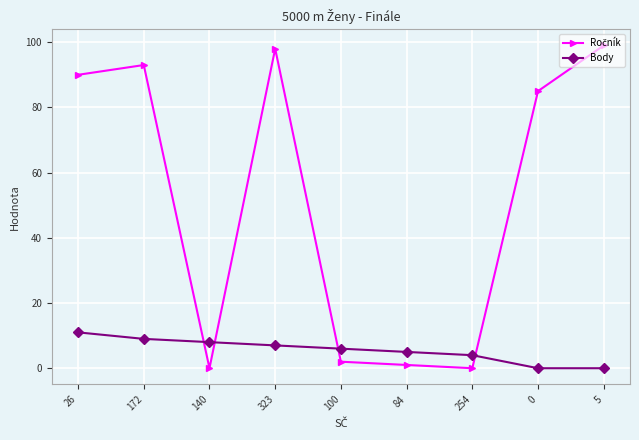

At how many categories does at least one series exceed 67?

5